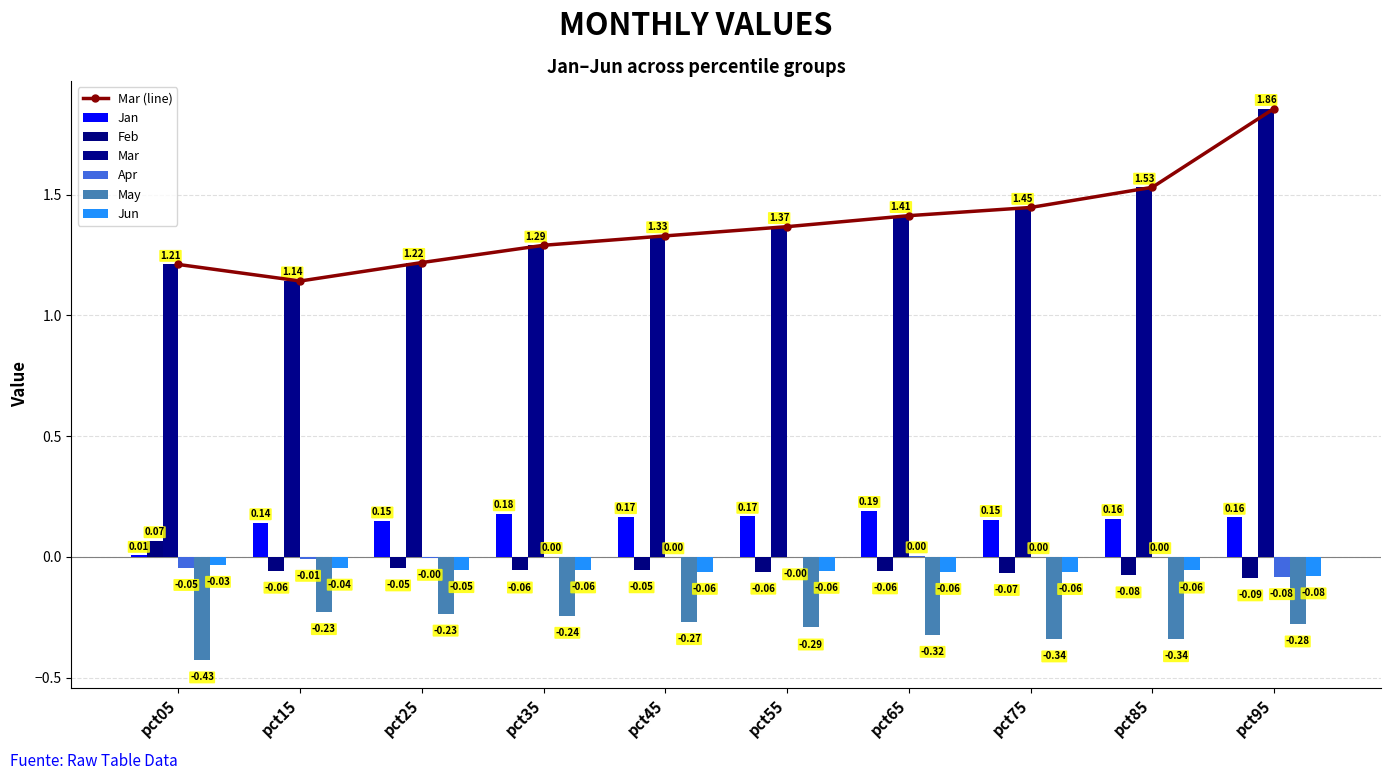

Which series has the largest range (max minus min)?

Mar